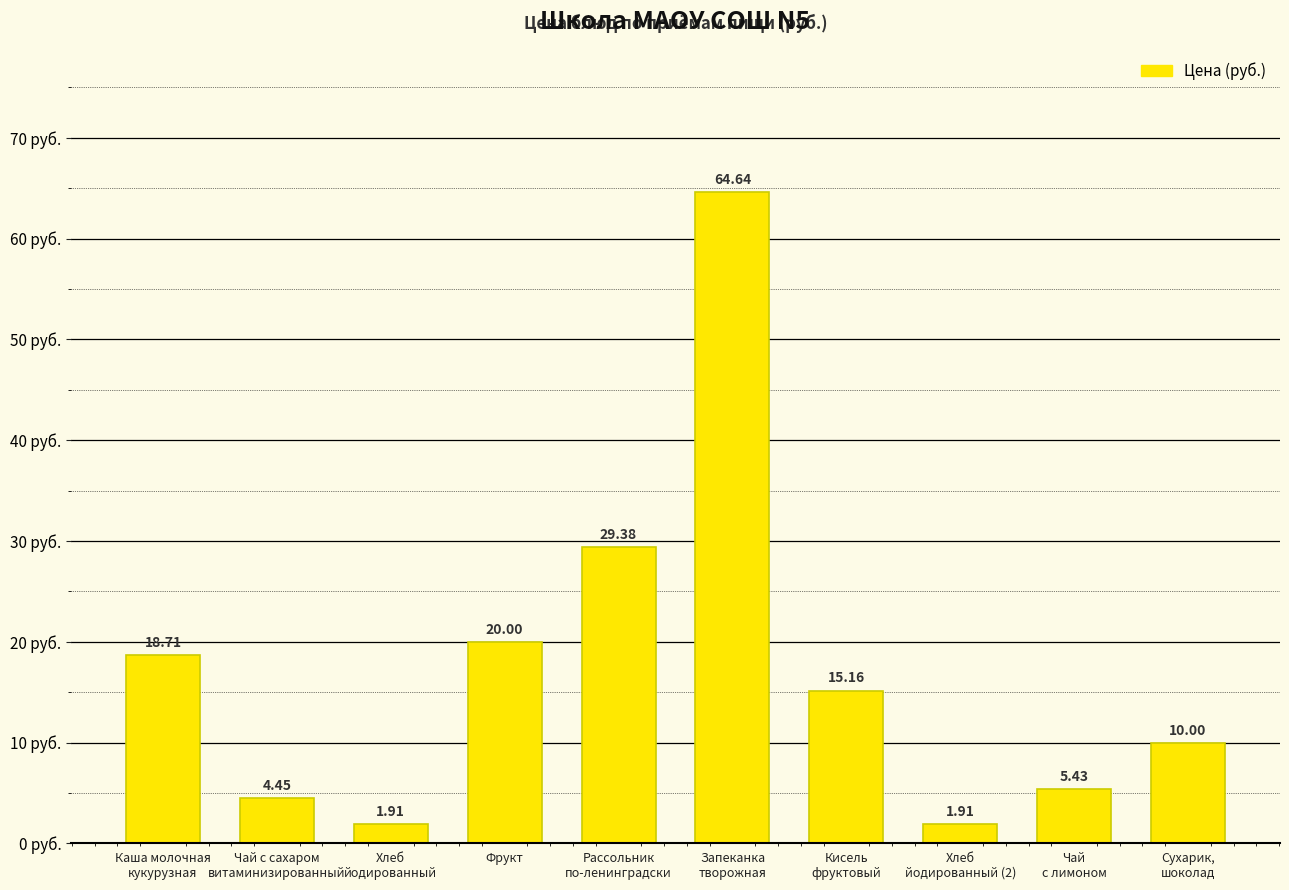

How many bars are there in total?

10